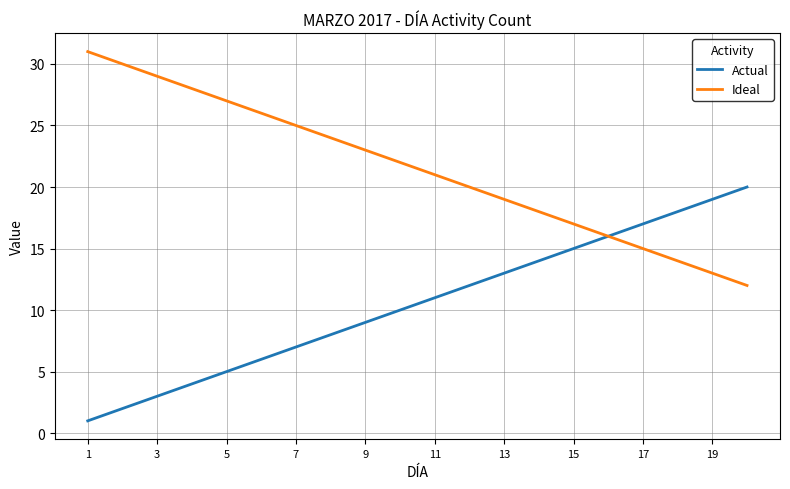

Which series has the largest total across all categories?

Ideal